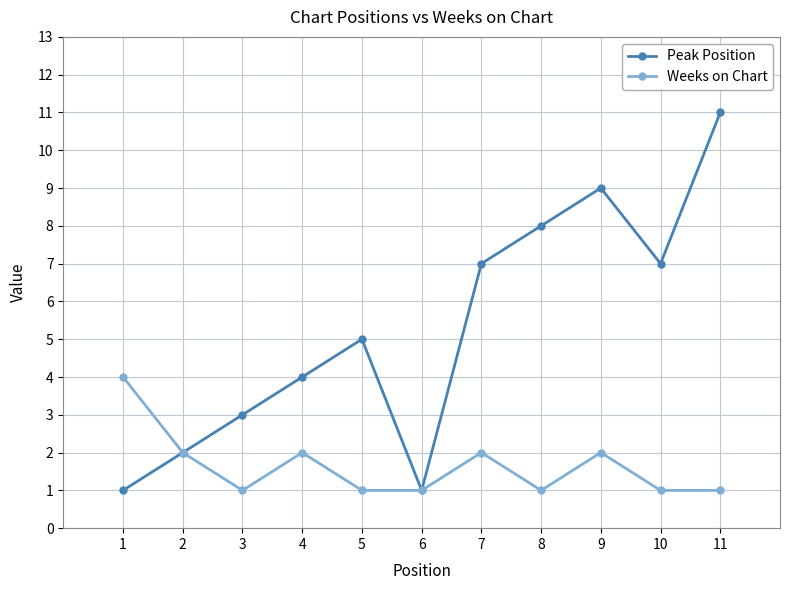

Is the value of Weeks on Chart at 10 greater than the value of Peak Position at 7?

No